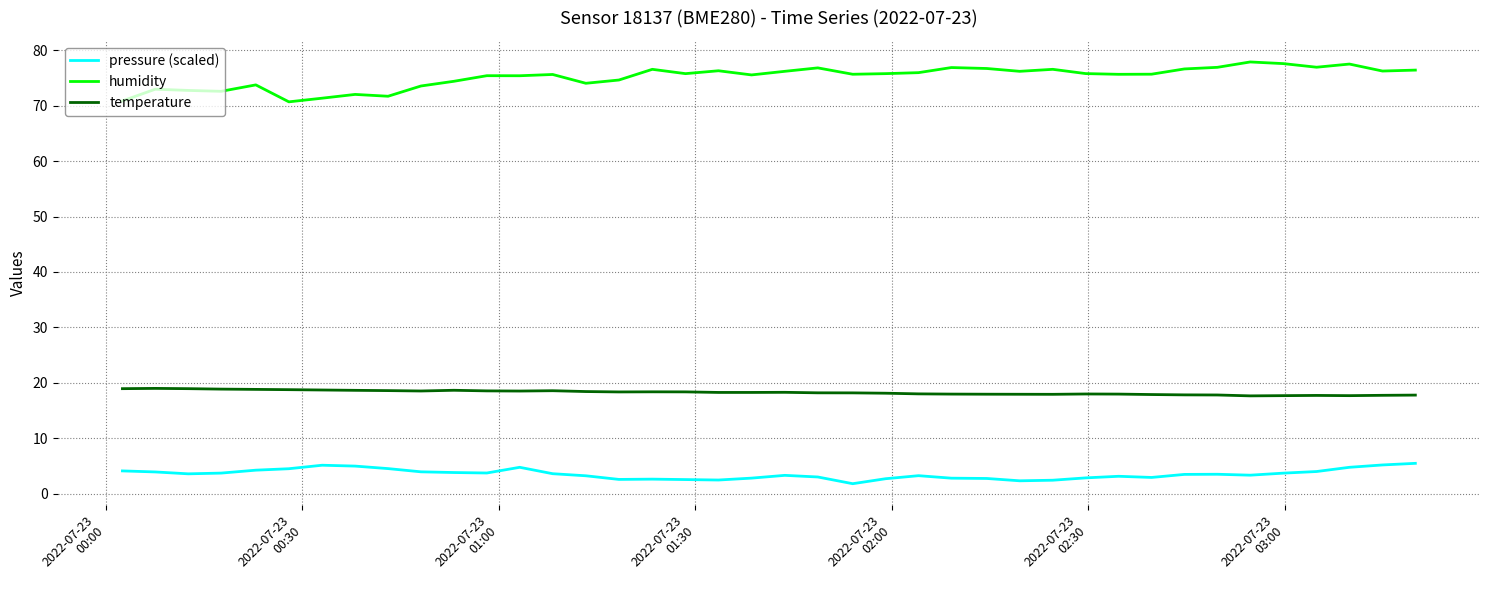

What is the difference between the maximum and minimum values in the pressure (scaled) series?

3.7